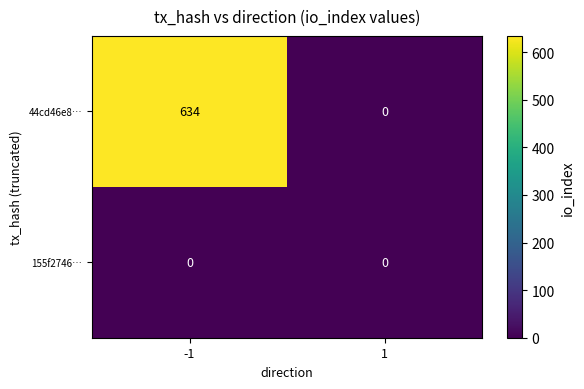

True or false: 44cd46e8… has a value of -257 at 1.

False